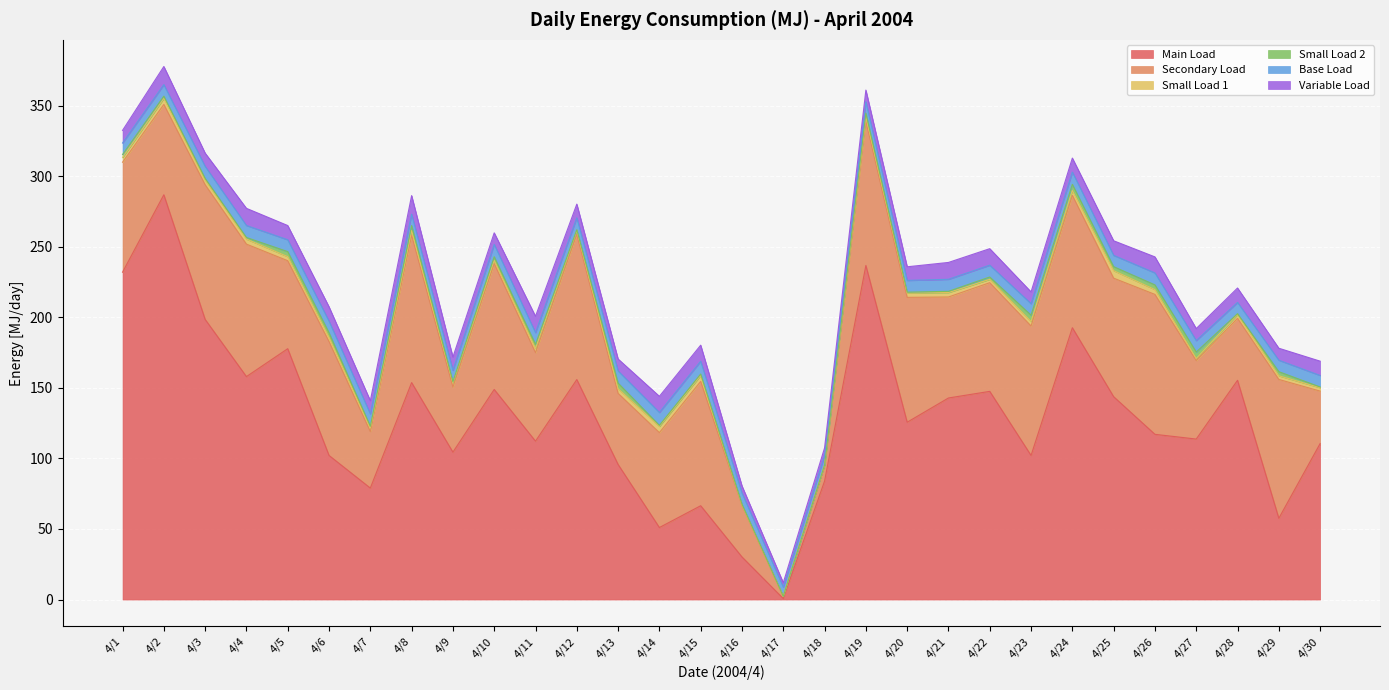

True or false: Col2 has more than 2 interior local peaks.

True